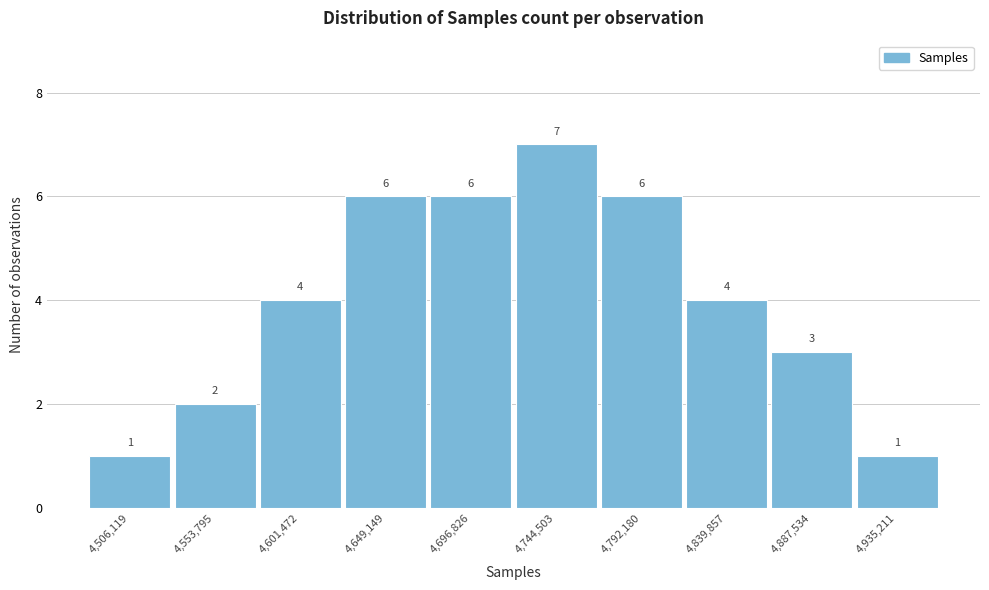

Reading right to left, transcribe all the data shown in this chart.

1	3	4	6	7	6	6	4	2	1